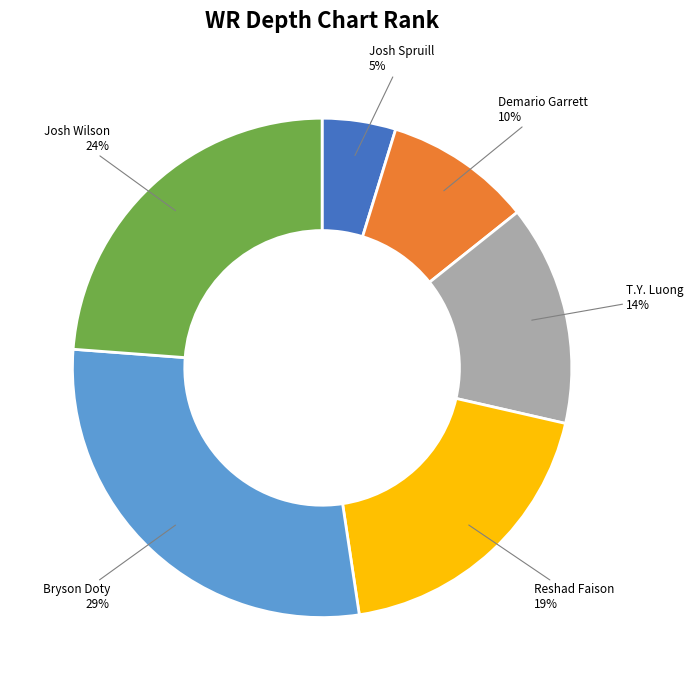

Count the number of slices in the pie.

6